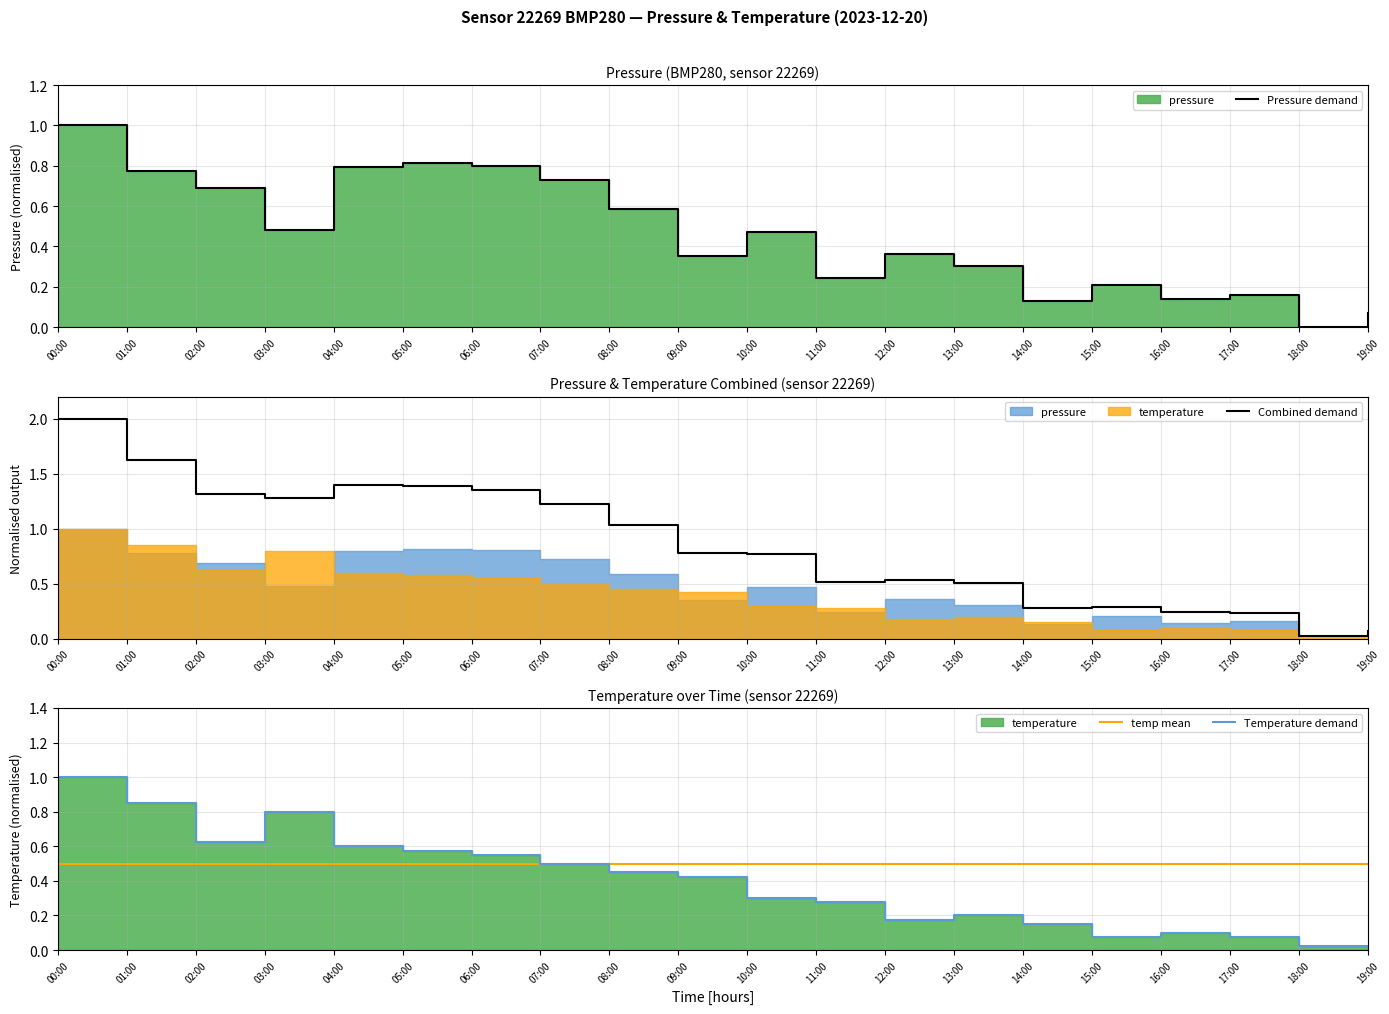

The Pressure demand series shows 0.0 at 18:00. True or false?

True